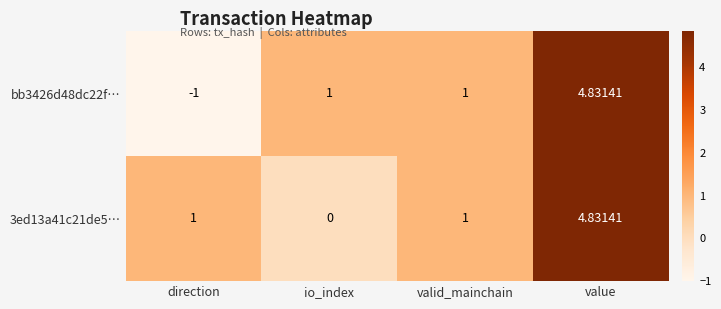

Is the value of bb3426d48dc22f… at direction greater than the value of 3ed13a41c21de5… at direction?

No